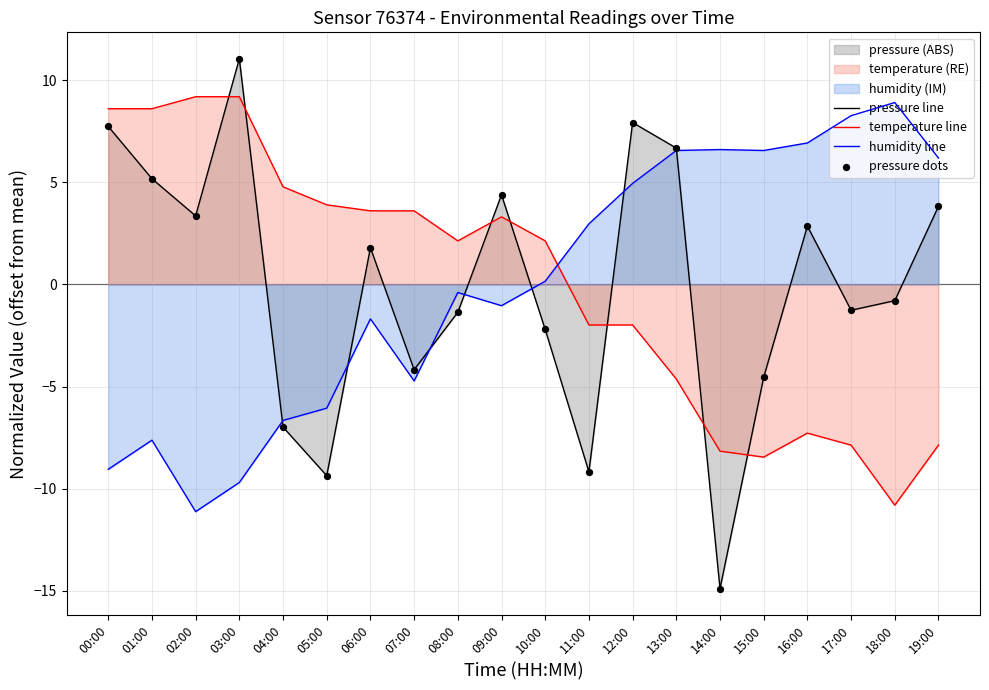

Which series has the widest spread of Y values?

pressure line